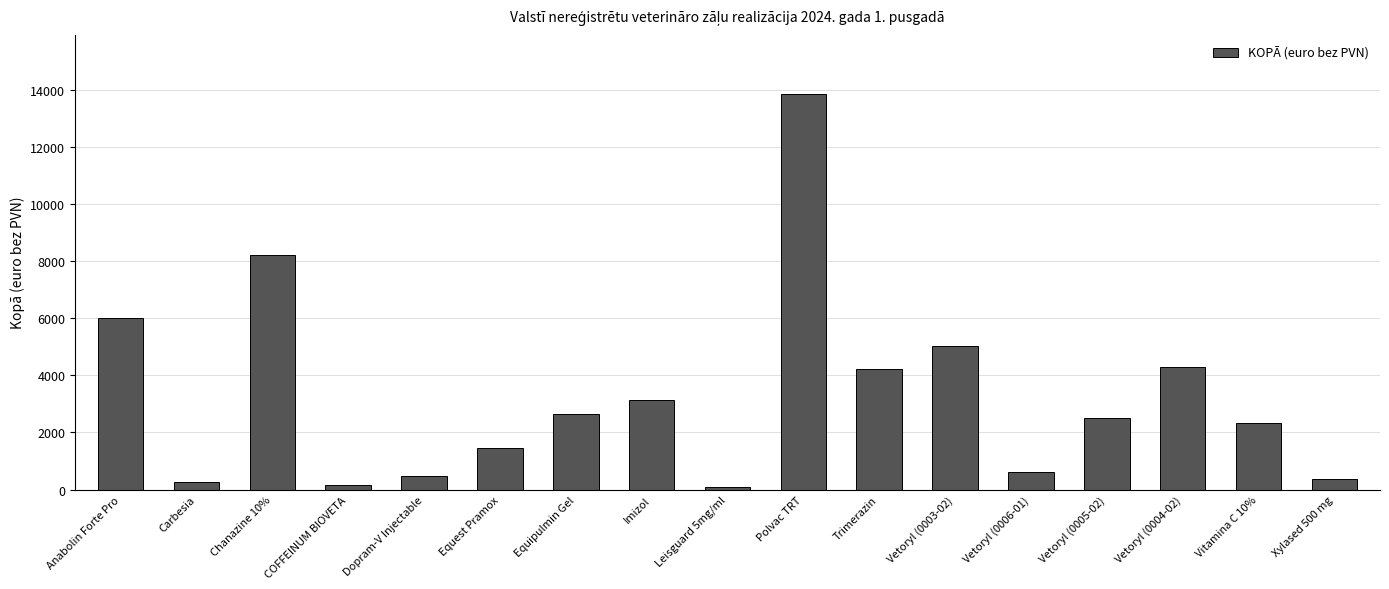

What is the label of the 9th bar from the right?

Leisguard 5mg/ml